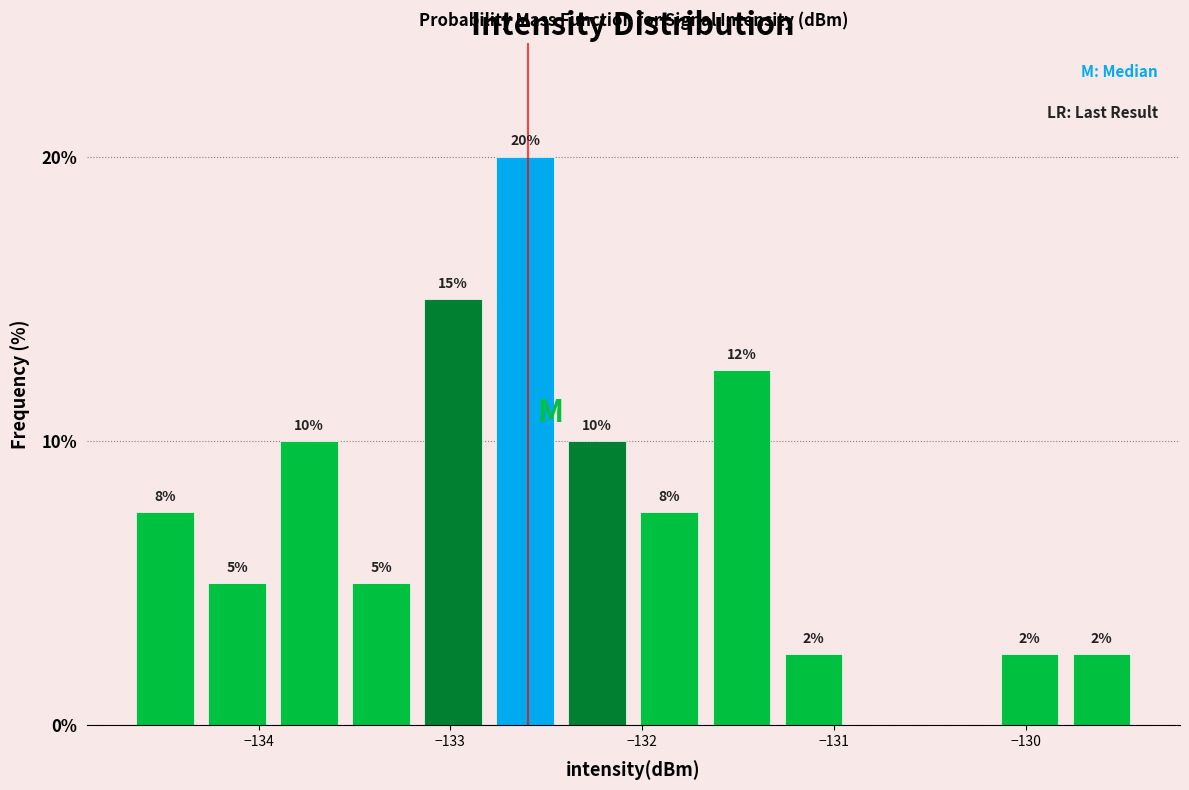

Around what value on the x-axis is the tallest bar? Give the approximate position of its centre, as read against the axis.

-132.6